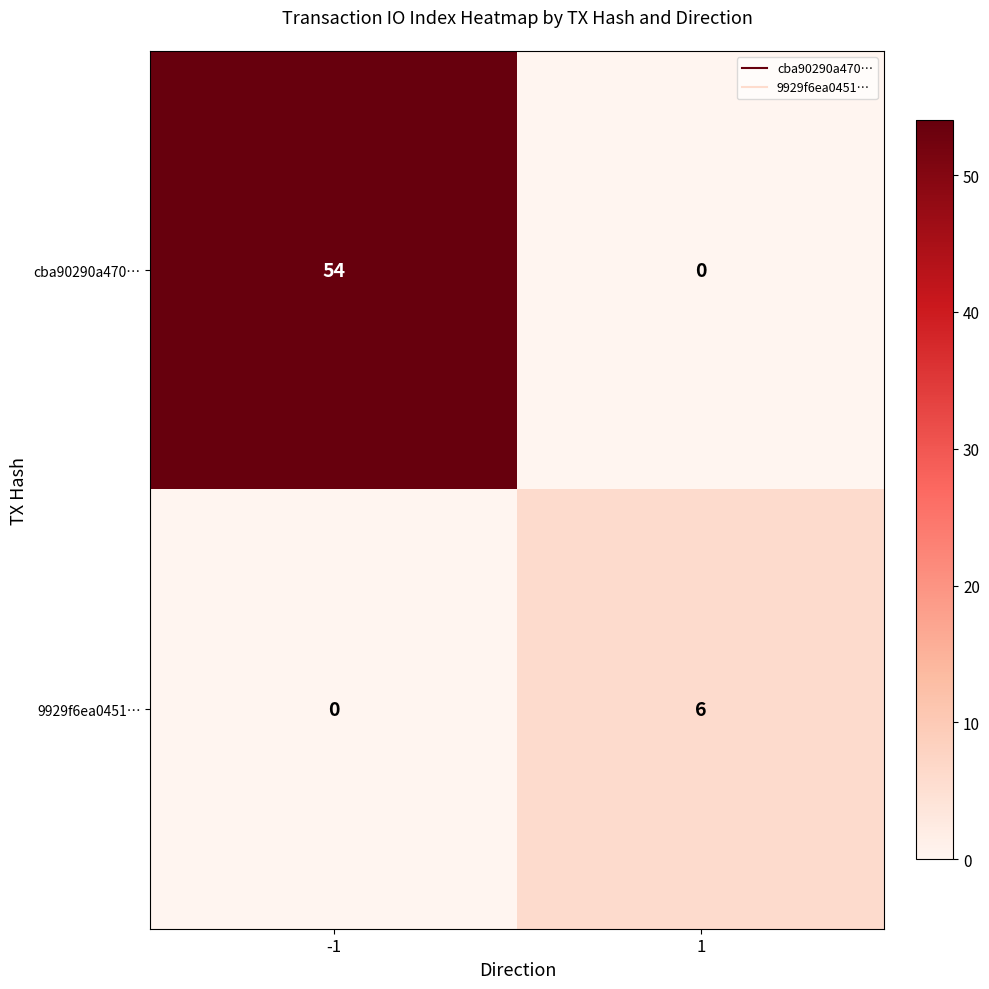

At which category does the chart reach its peak across all series?

-1